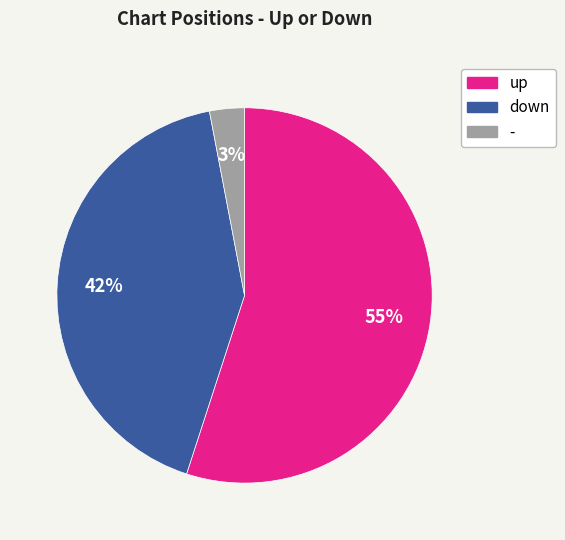

Do up and down together represent more than half of the pie?

Yes